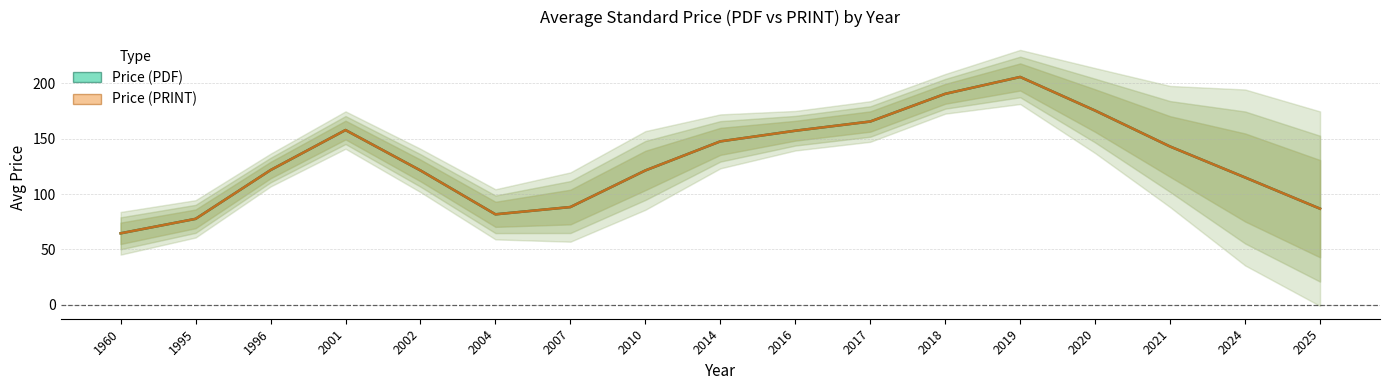

How many interior local valleys does the Price (PDF) series have?

1